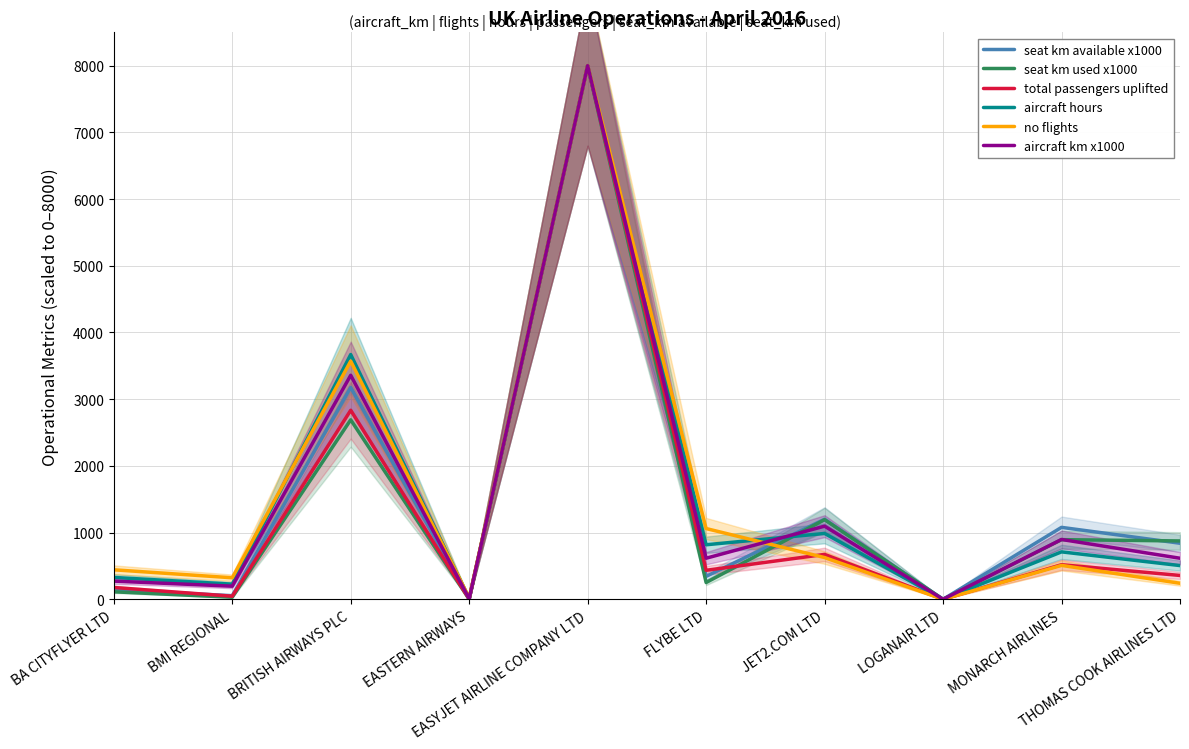

Is the value of no flights at FLYBE LTD greater than the value of seat km used x1000 at JET2.COM LTD?

No